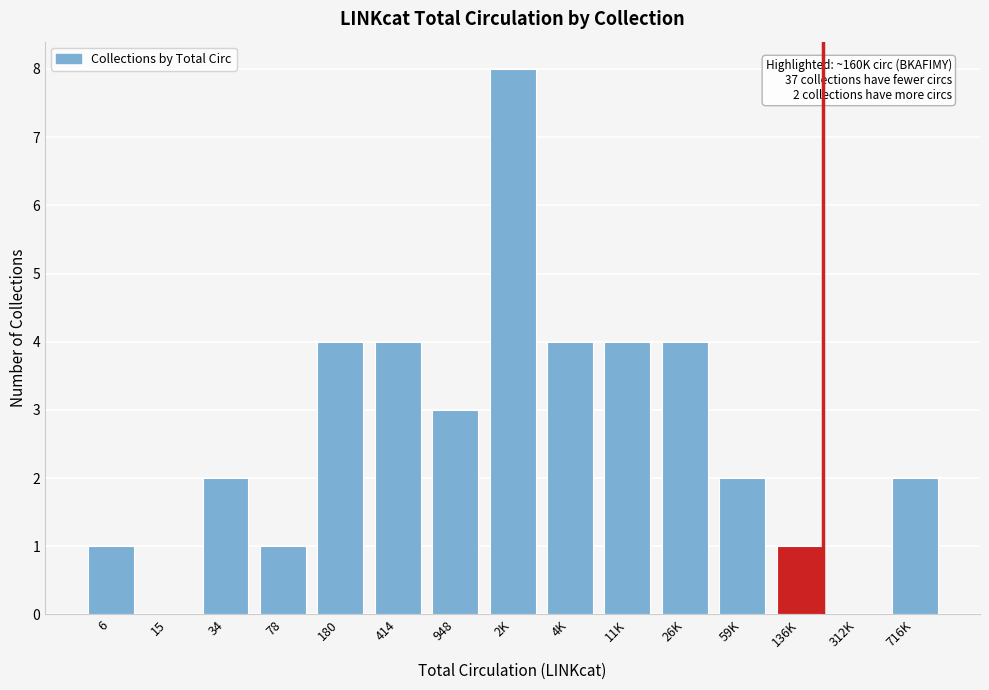

Reading right to left, extract all data points from this chart.

716K=2	312K=0	136K=1	59K=2	26K=4	11K=4	4K=4	2K=8	948=3	414=4	180=4	78=1	34=2	15=0	6=1